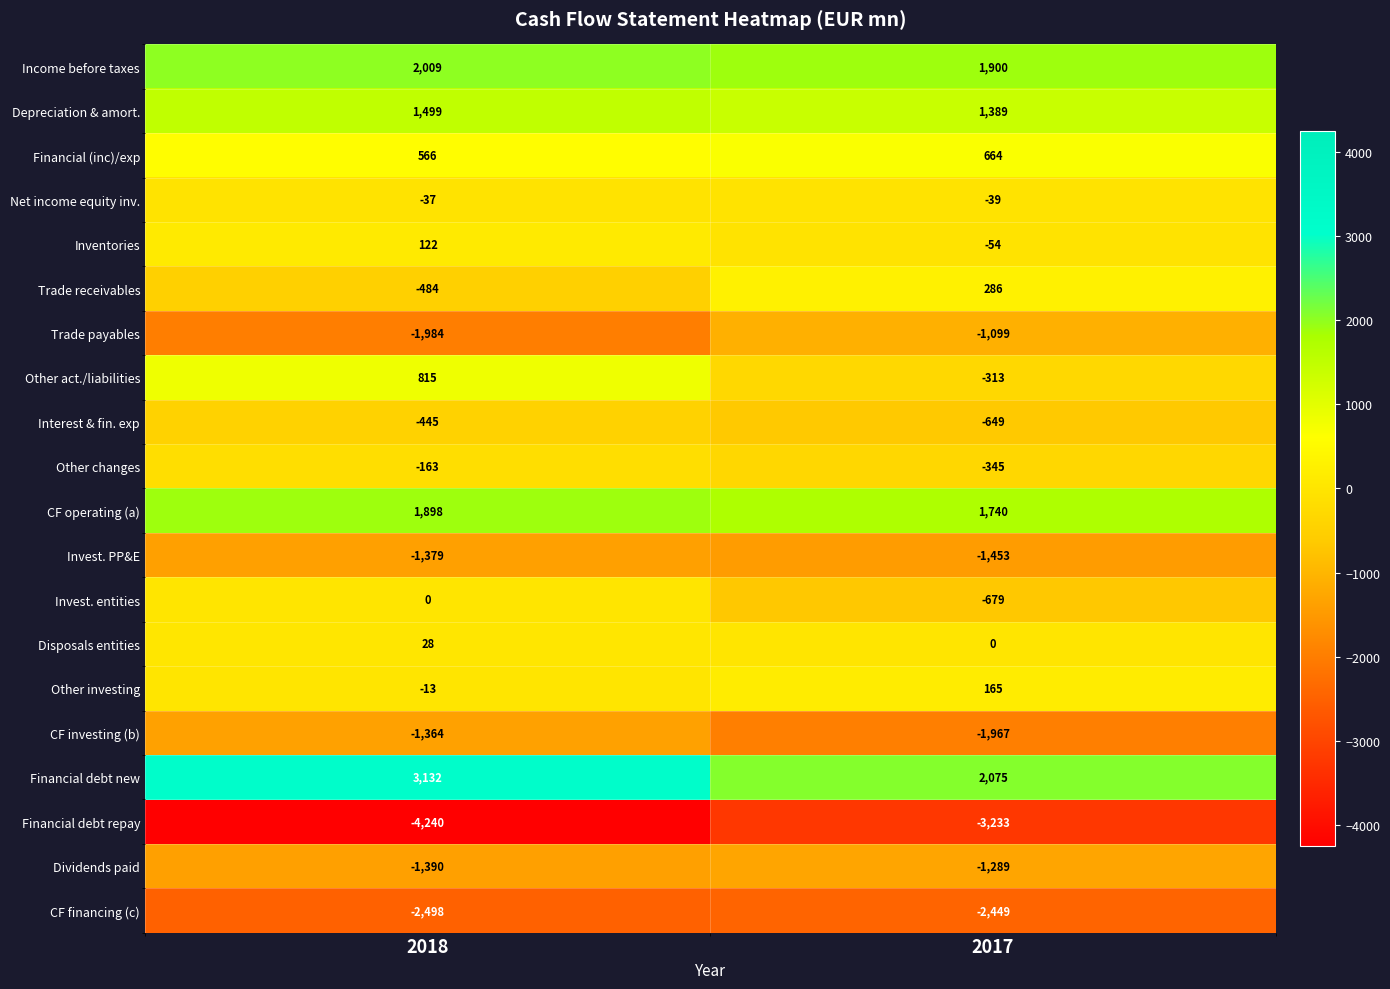

What is the smallest value displayed?

-4240